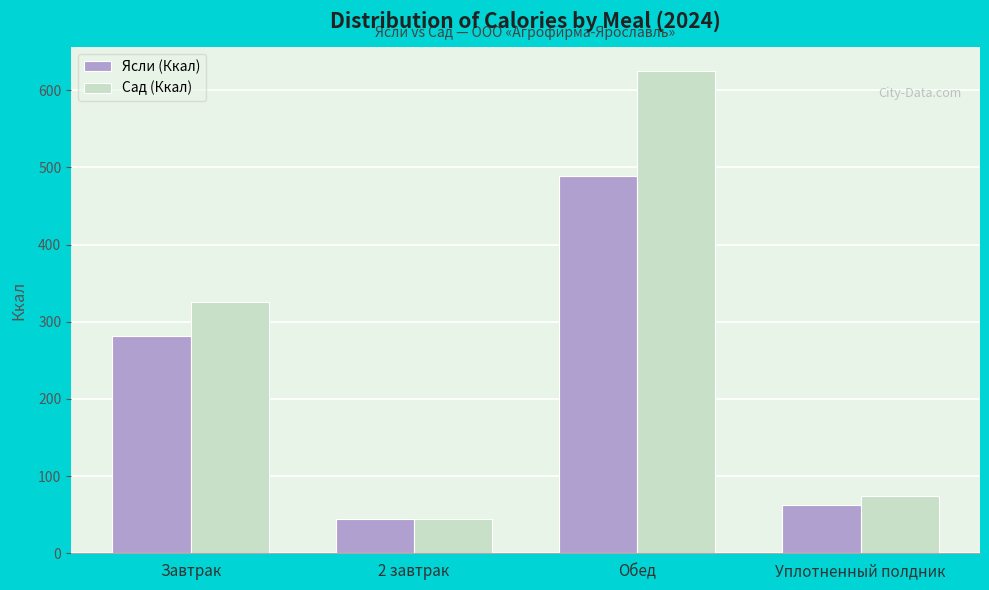

Reading right to left, list all the values displayed in this chart.

Ясли (Ккал): 62	489	44	282
Сад (Ккал): 74	625	44	325